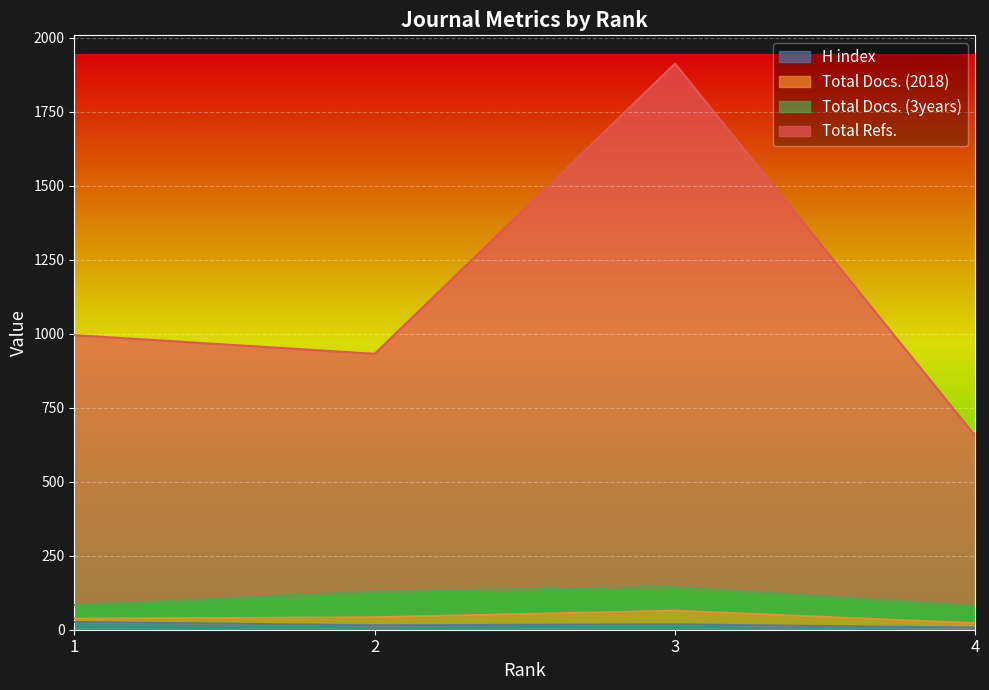

True or false: Total Refs. and H index cross at least once.

False